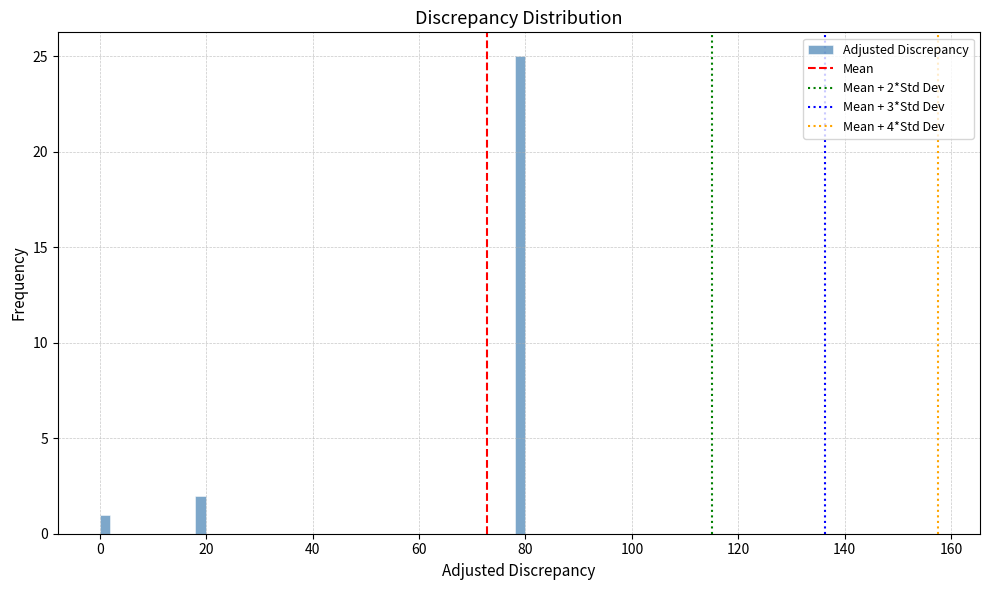

Read against the x-axis, roughly where is the centre of the tallest bar?

80